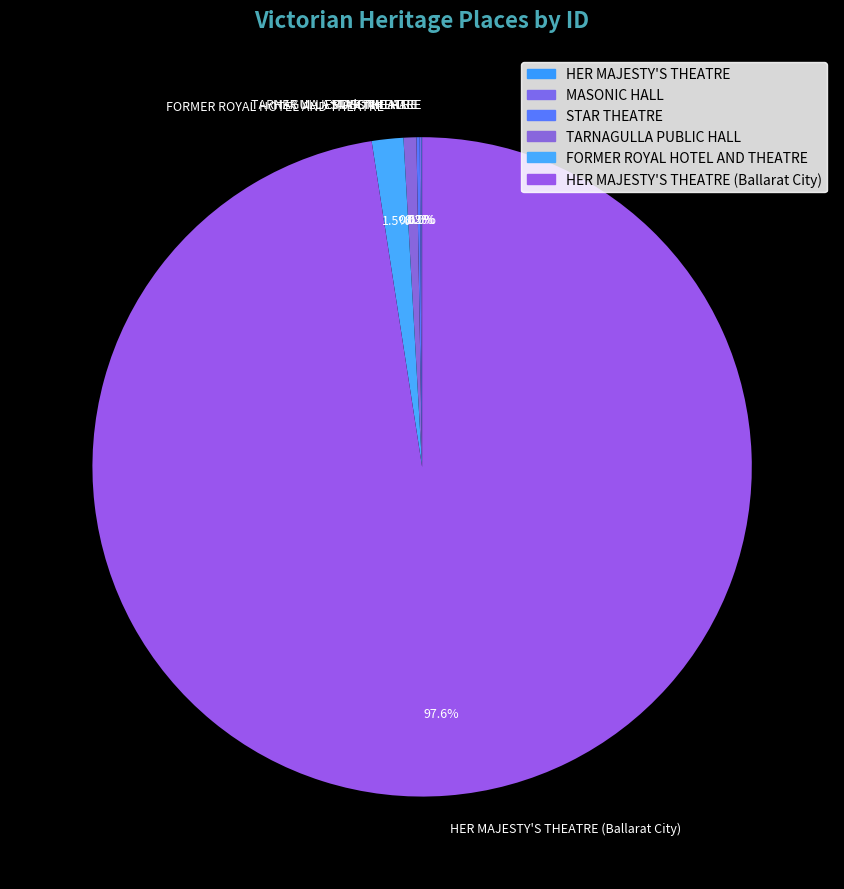

Does FORMER ROYAL HOTEL AND THEATRE account for over 50% of the chart?

No